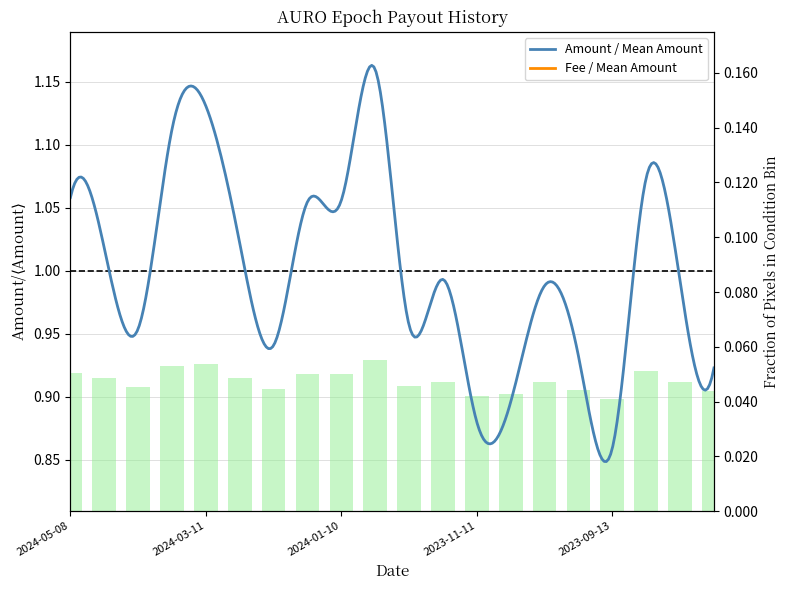

What is the value of the 1st bar from the left?

0.1